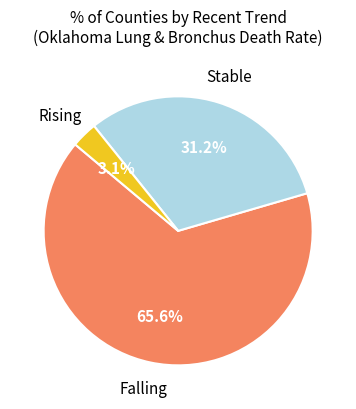

Count the number of slices in the pie.

3